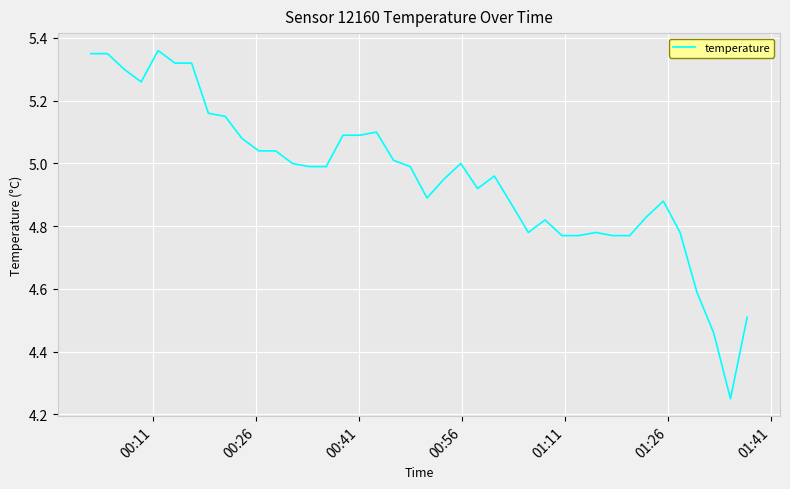

How many lines are shown in the chart?

1